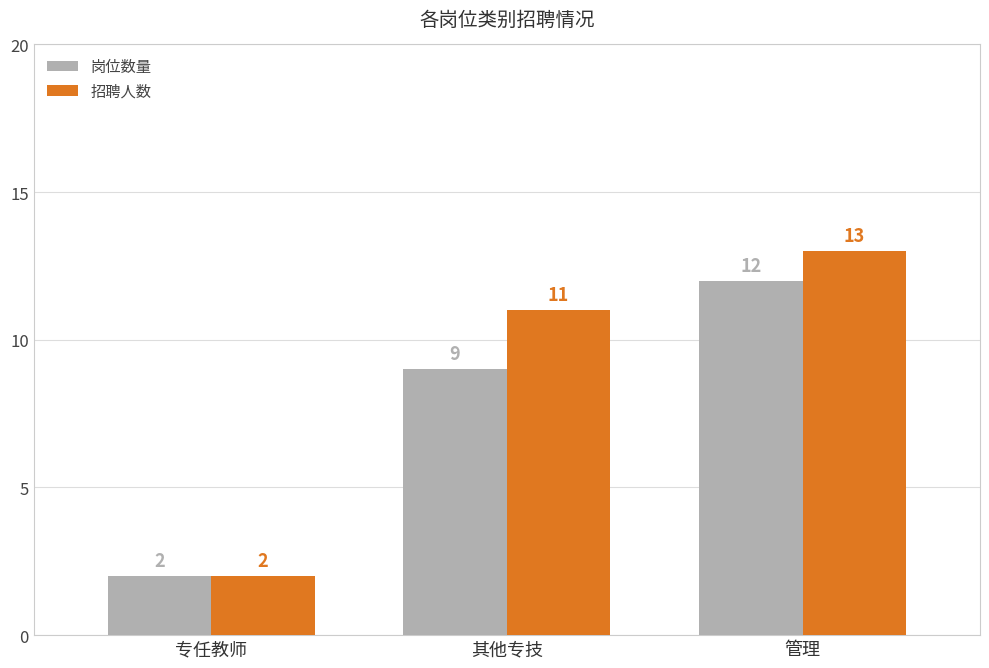

What is the label of the 3rd bar from the right?

专任教师